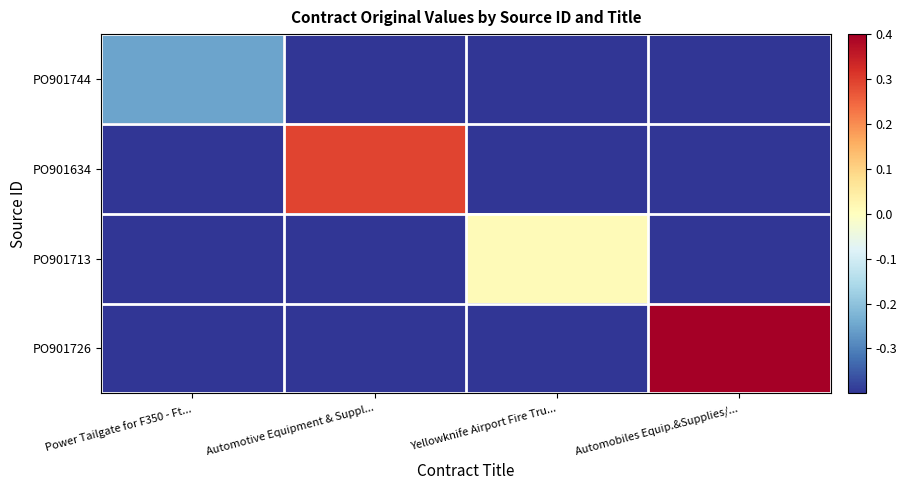

How many distinct data groups are displayed?

4